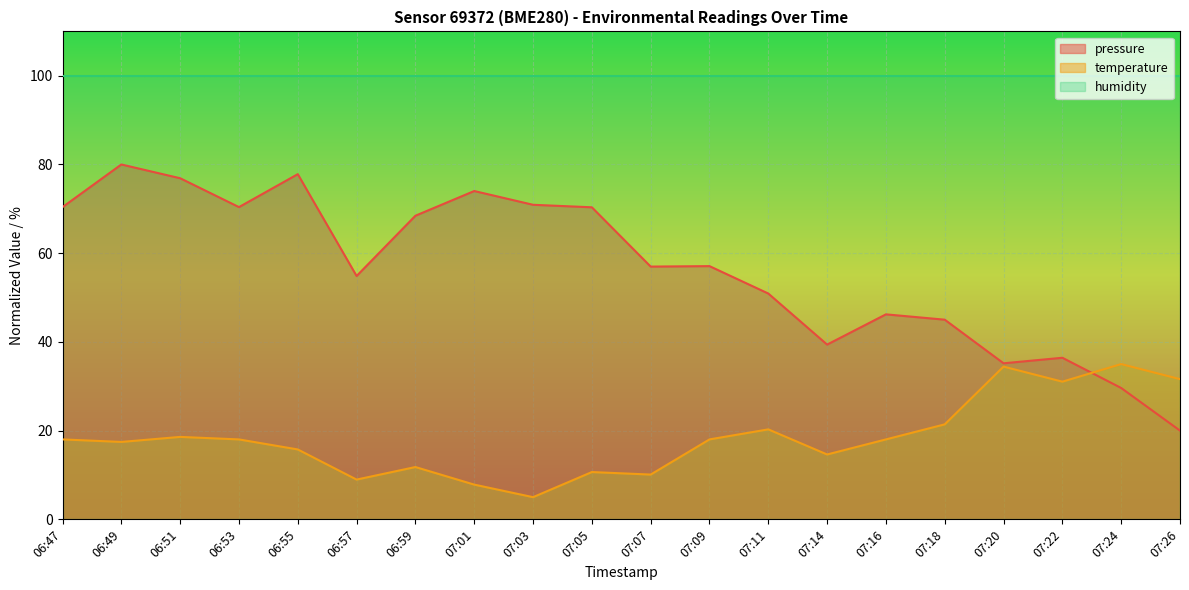

What is the total value across all series at 07:16?

164.2